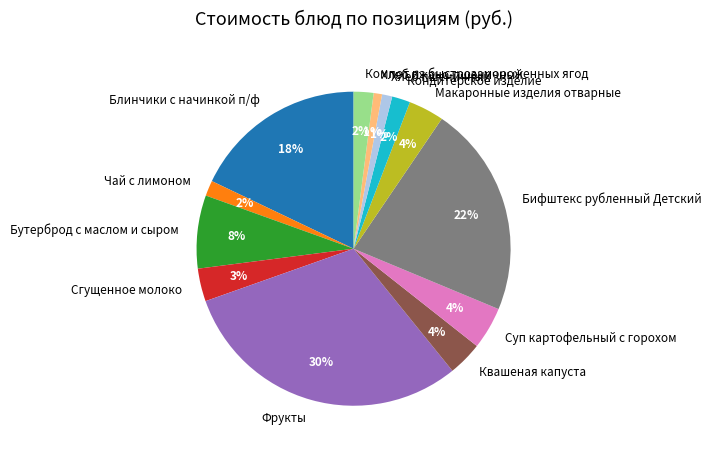

Does Чай с лимоном represent more than half of the total?

No